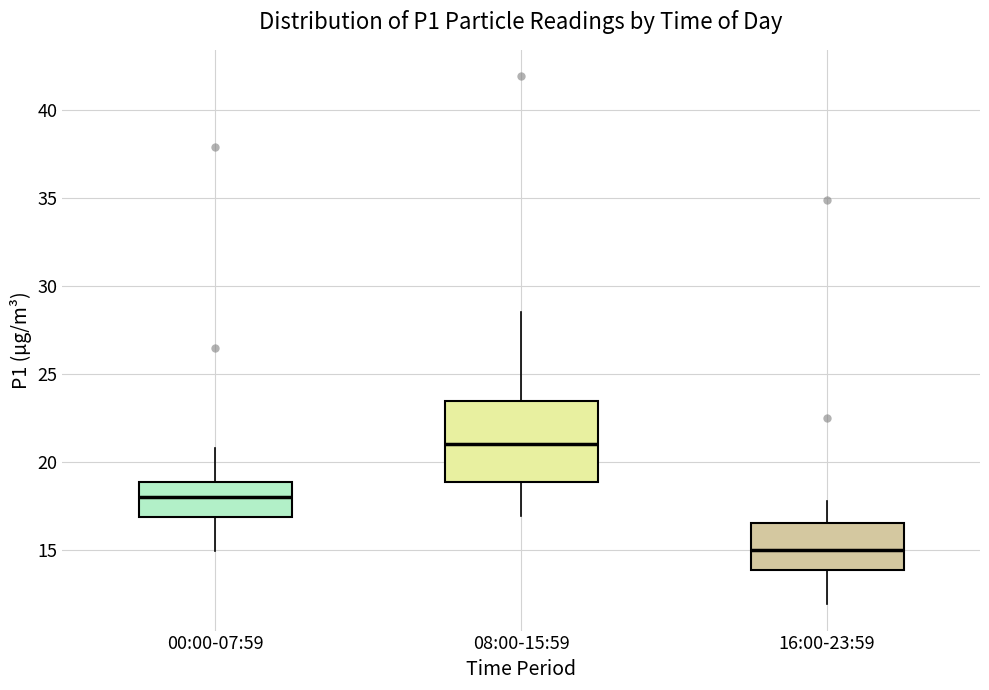

Which box has the highest median line?

08:00-15:59